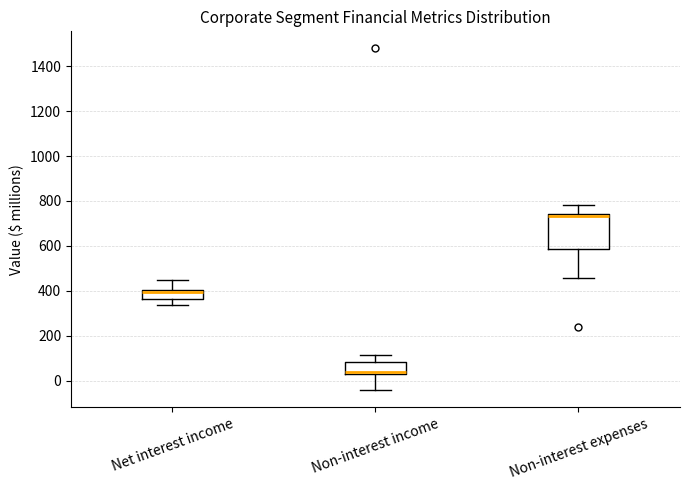

Where is the lower edge of the box for Net interest income on the y-axis? The values are not printed on the chart, so give them approximately, as read against the axis.

360